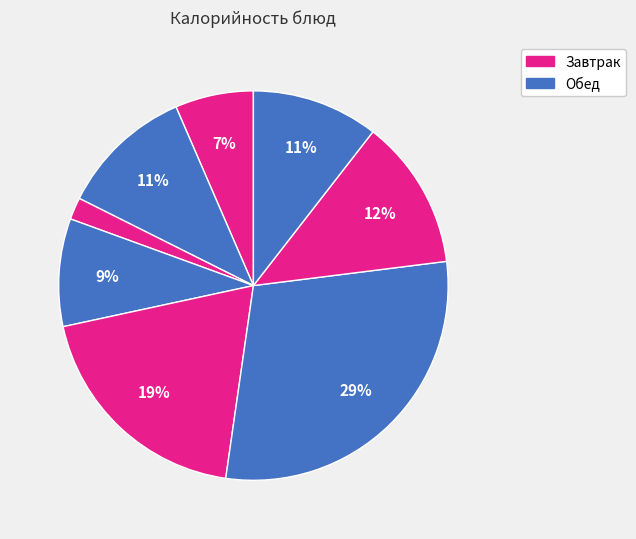

How many segments does this pie chart have?

8